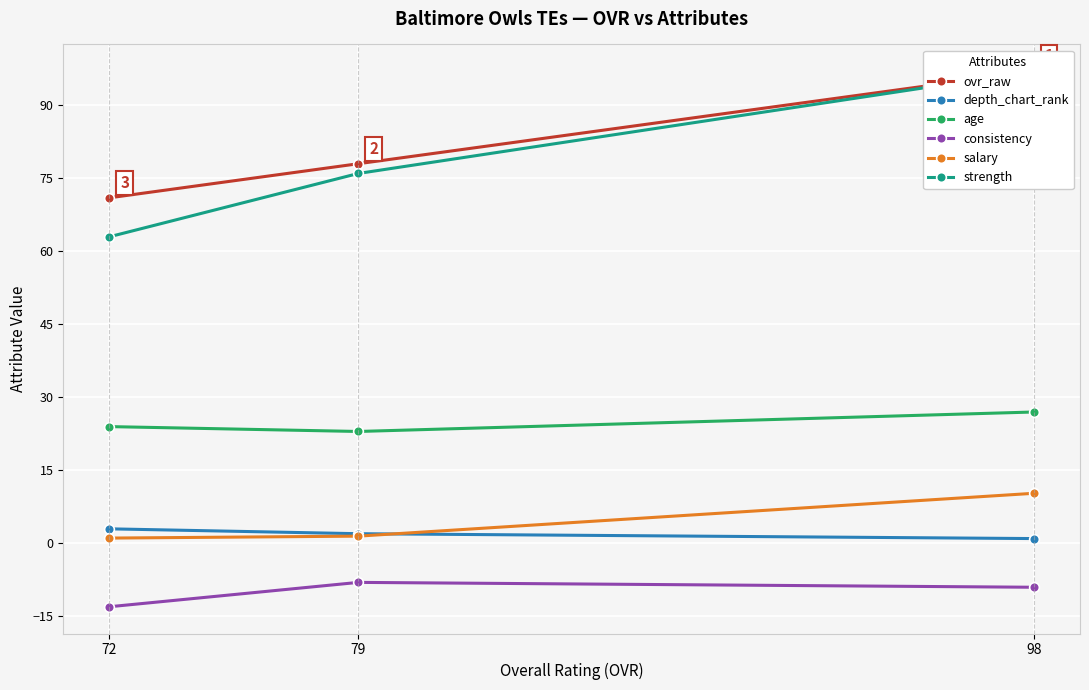

What is the average value of the strength series?

78.7